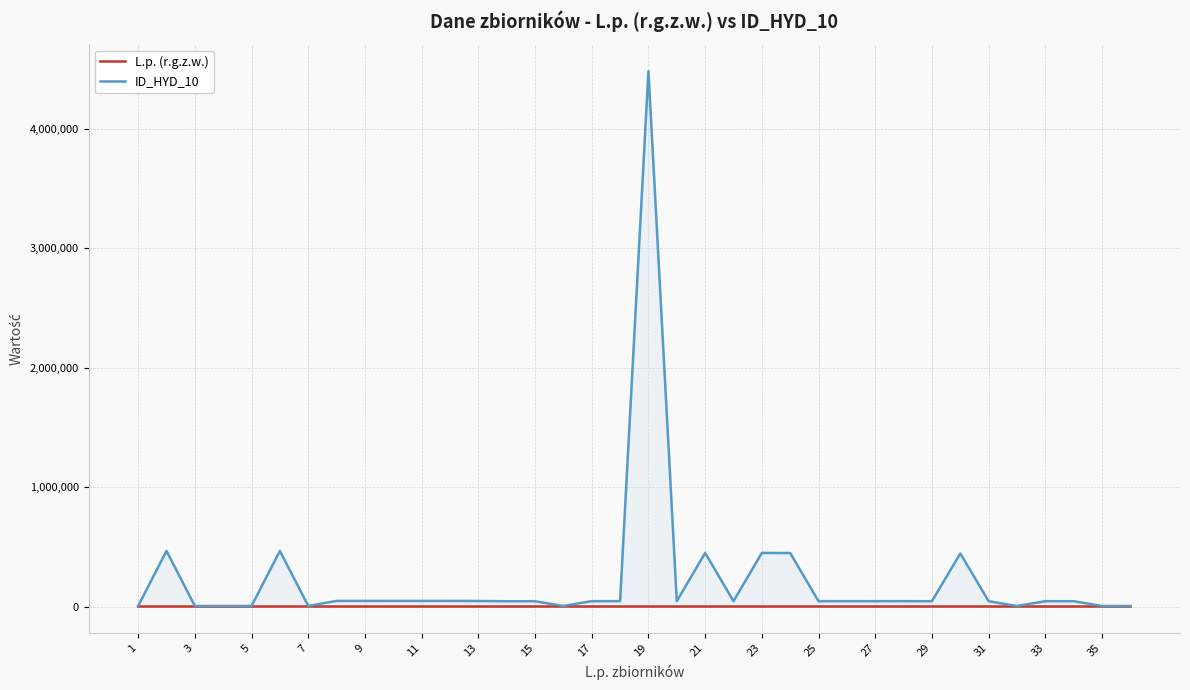

At 29, list the series in order from largest to smallest.

ID_HYD_10, L.p. (r.g.z.w.)